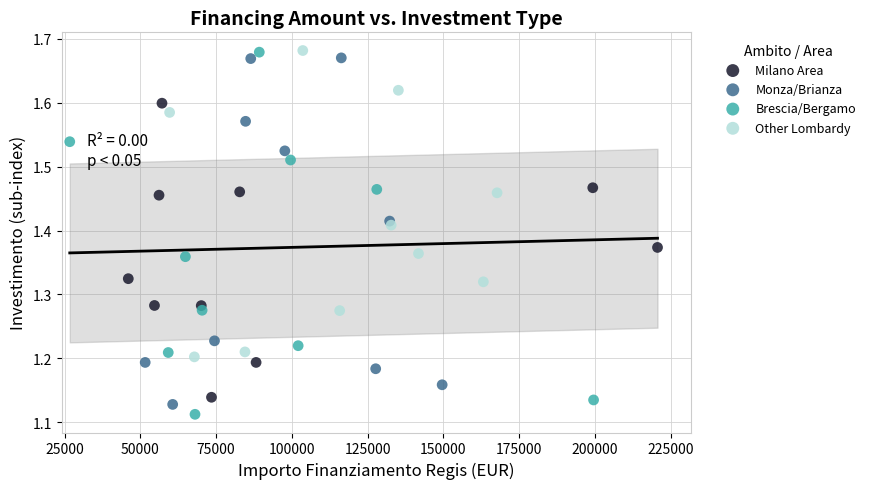

What are all the series names shown in the legend?

Milano Area, Monza/Brianza, Brescia/Bergamo, Other Lombardy